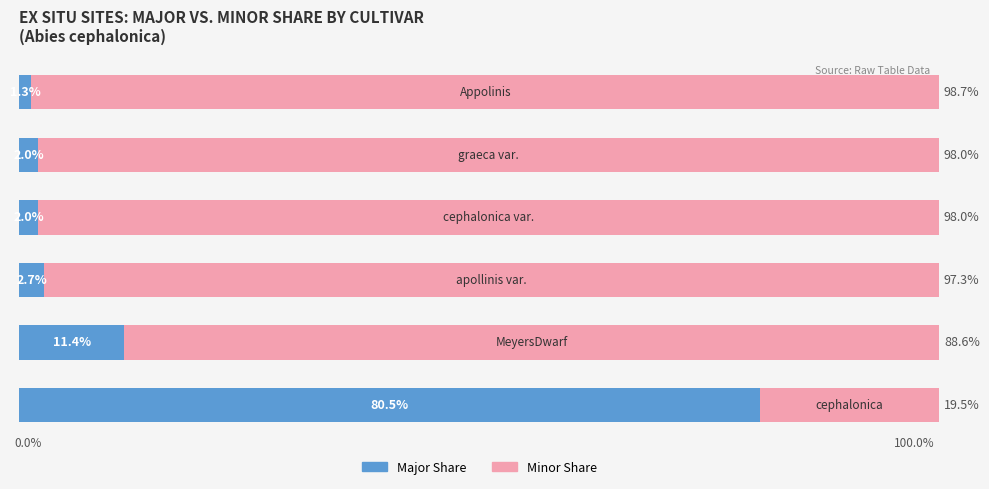

What are all the series names shown in the legend?

Major Share, Minor Share